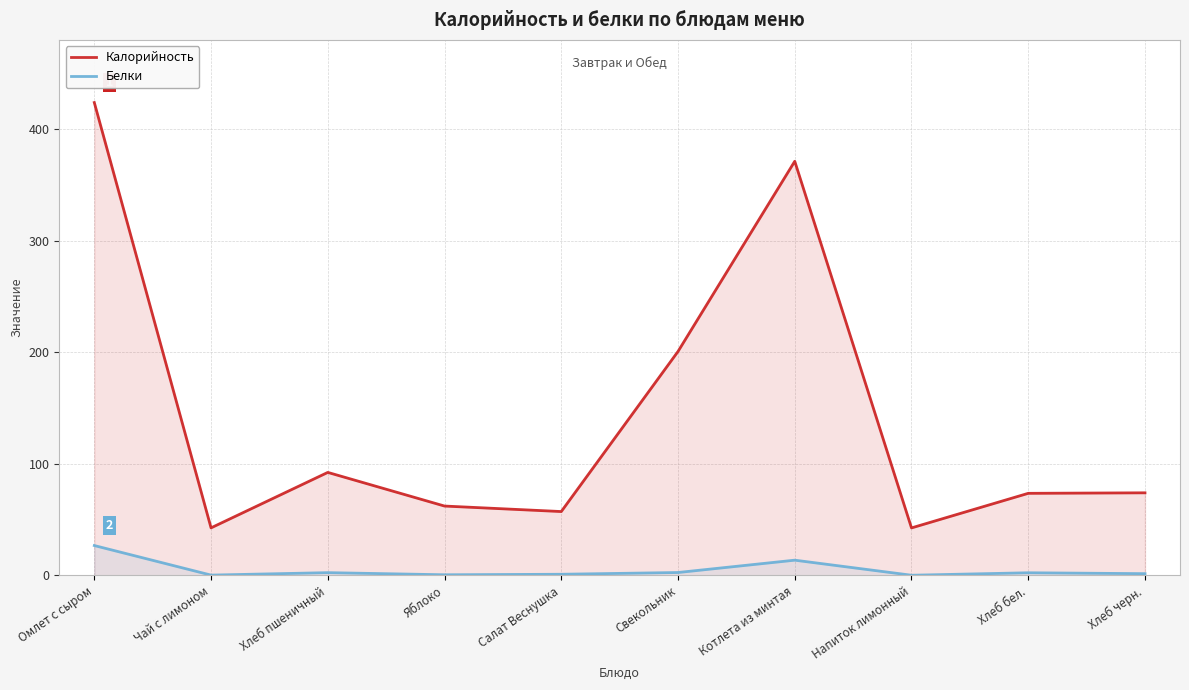

Which label corresponds to the largest value in the chart?

Омлет с сыром